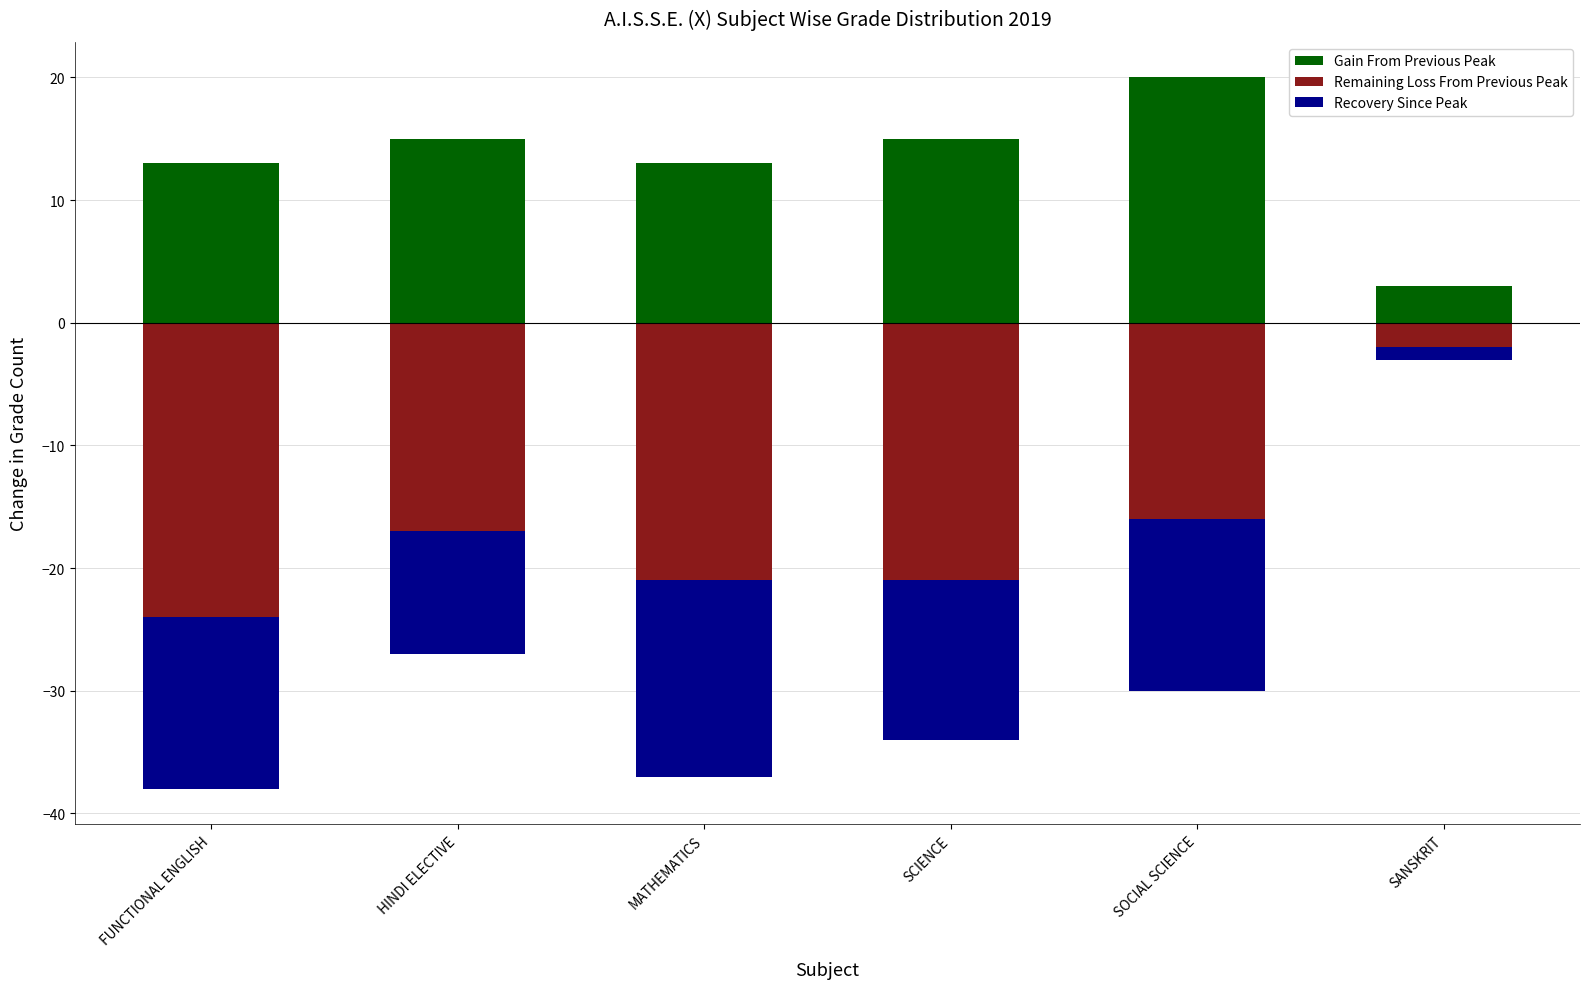

The value of Recovery Since Peak at SCIENCE is -13. True or false?

True